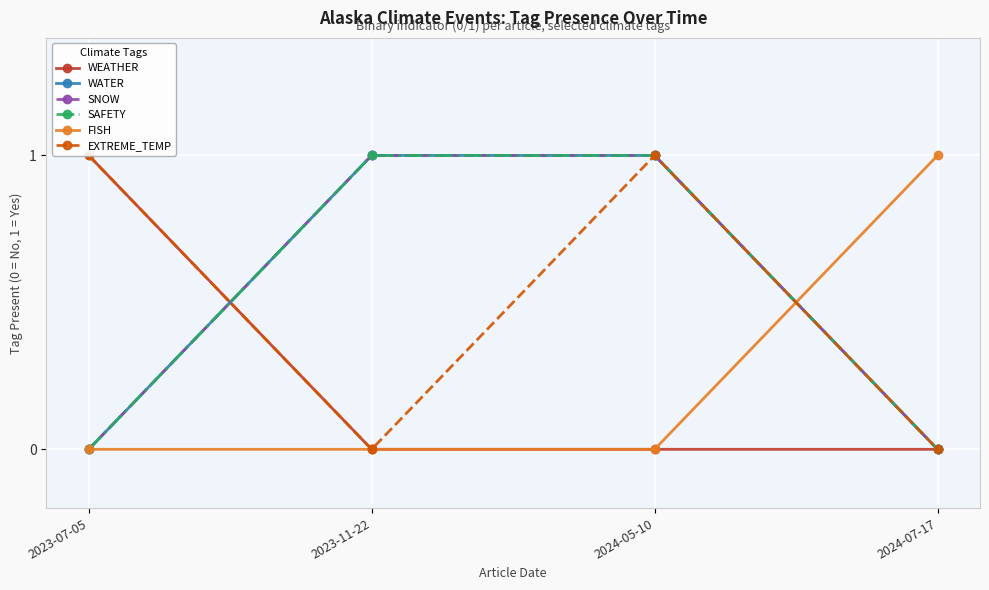

At which label is SAFETY closest to 0?

2023-07-05